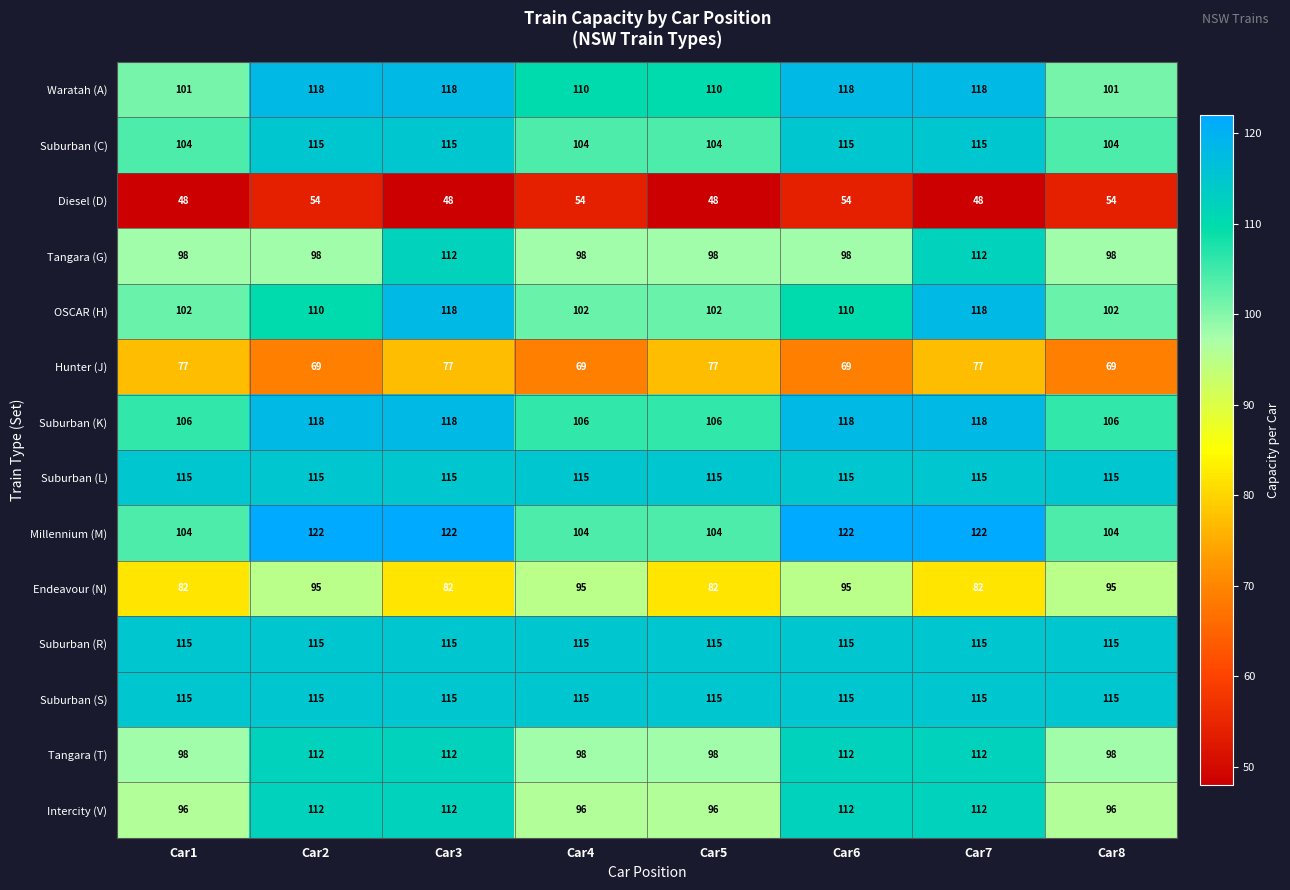

Is the value of Suburban (S) at Car6 greater than the value of Suburban (K) at Car2?

No